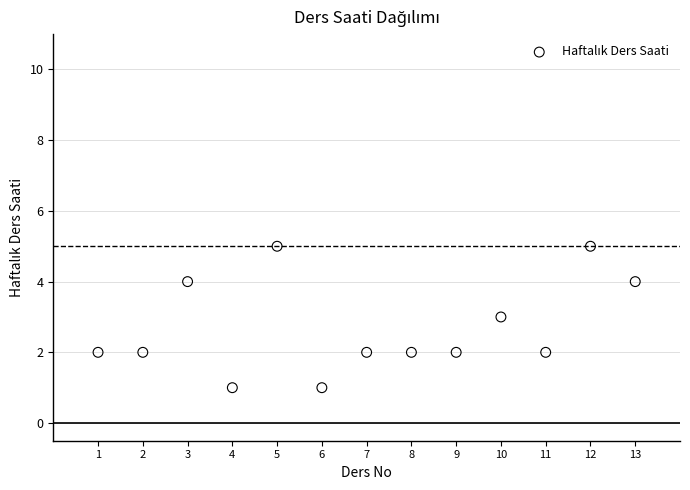

What is the range of X values (max minus min)?

12